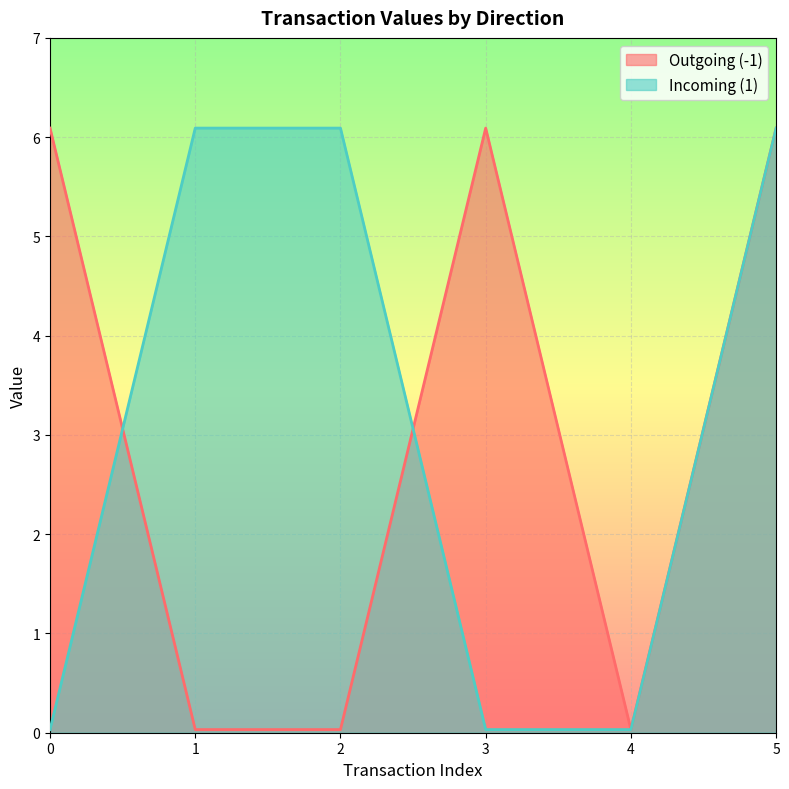

The value of Incoming (1) at 4 is 0.0. True or false?

True